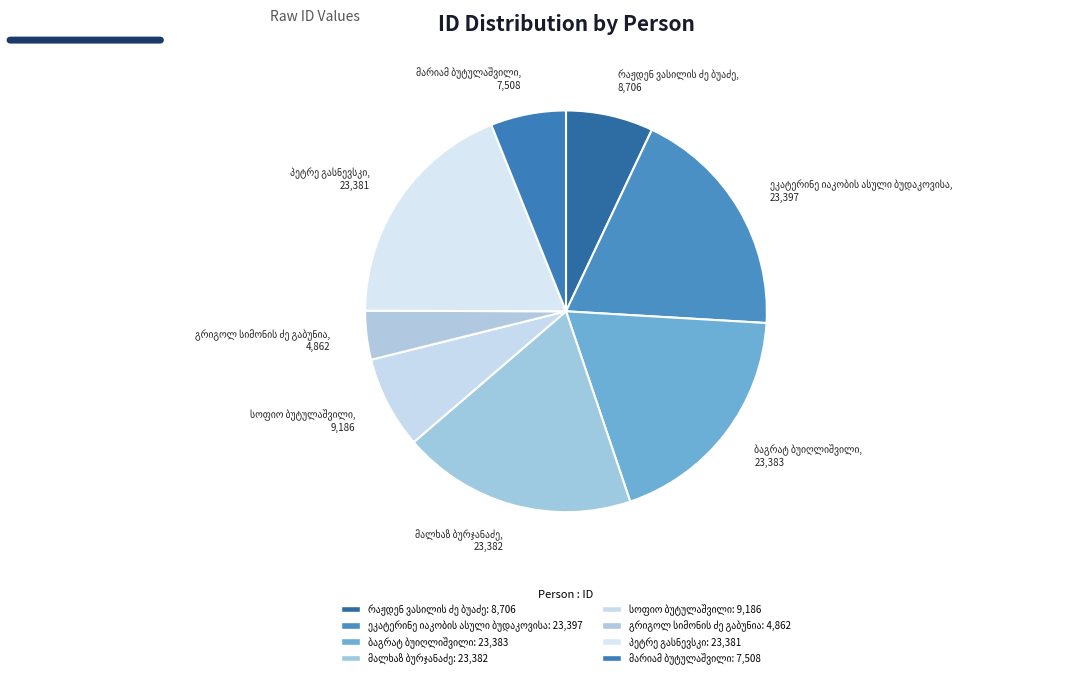

Does any single category account for the majority?

No